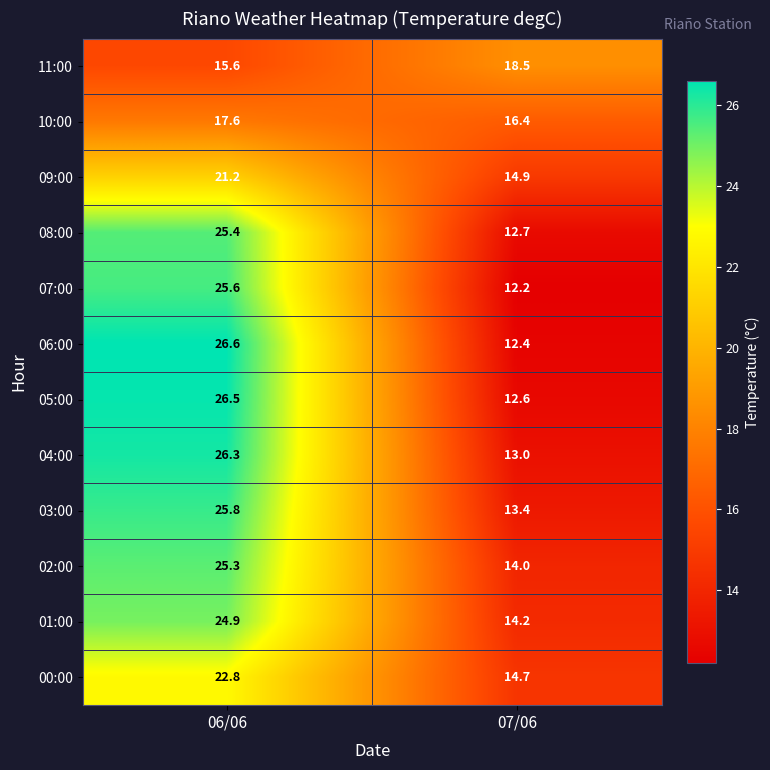

List the labels in order of 02:00 value, smallest first.

07/06, 06/06